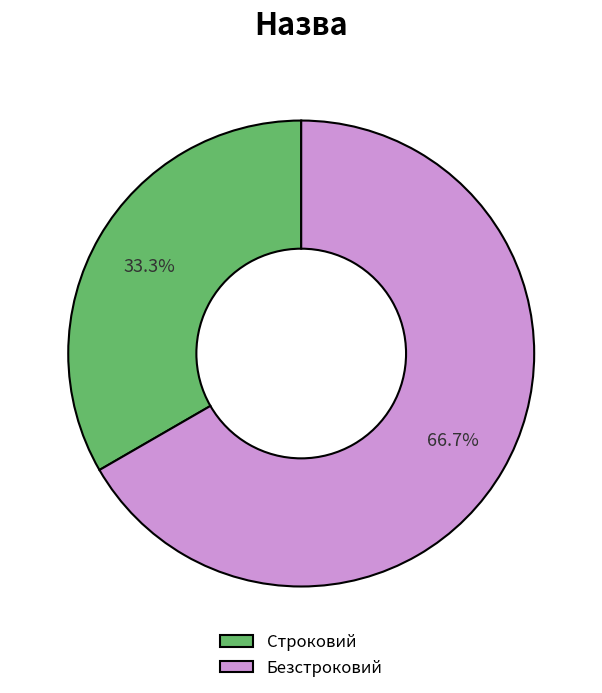

Between Безстроковий and Строковий, which is larger?

Безстроковий